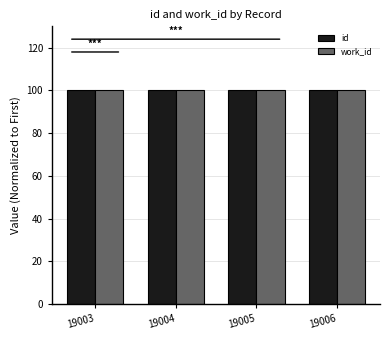

What is the total value across all series at 19004?

200.0